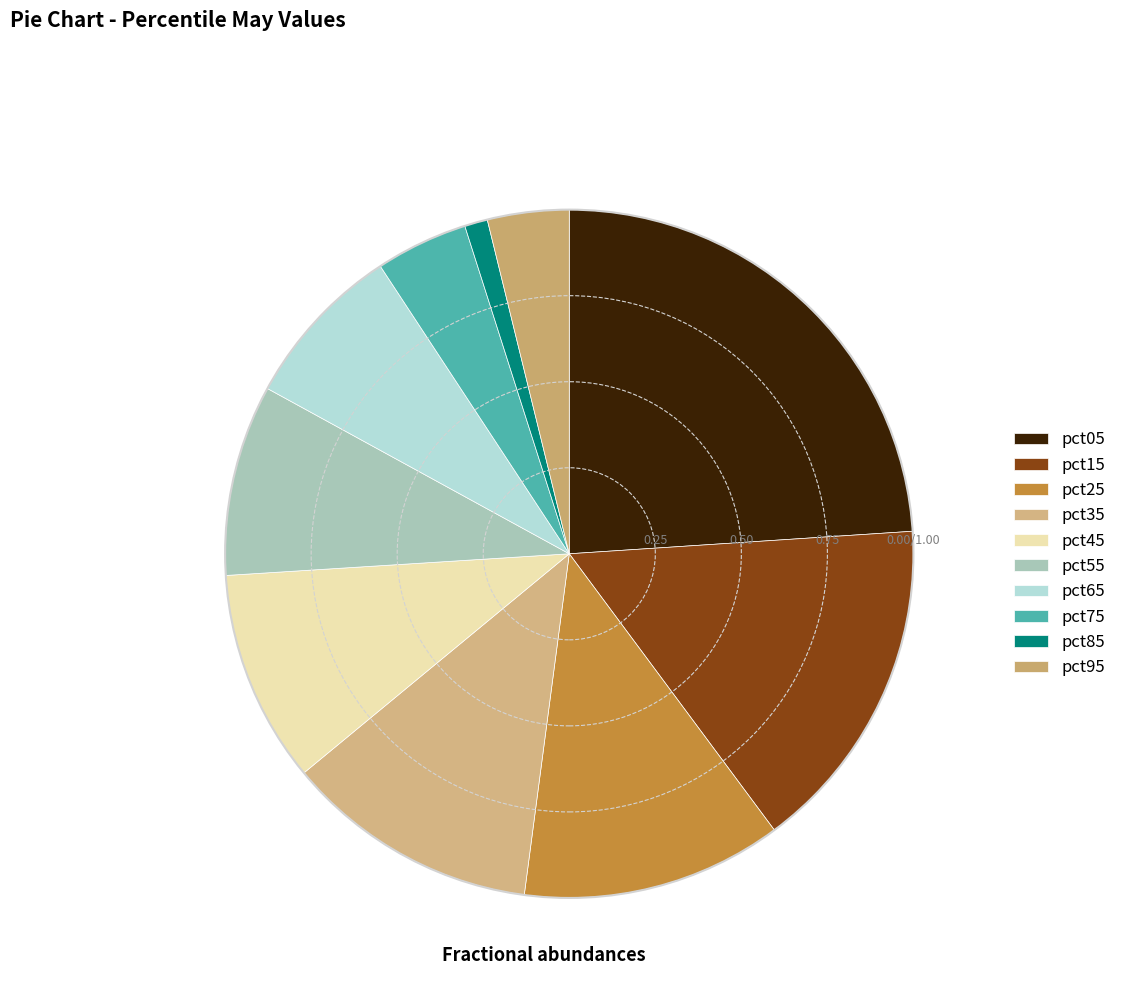

Is there a majority slice in this chart?

No